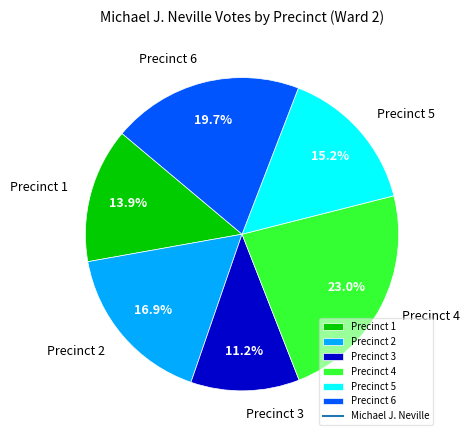

To the nearest percent, what is the average slice percentage?

17%